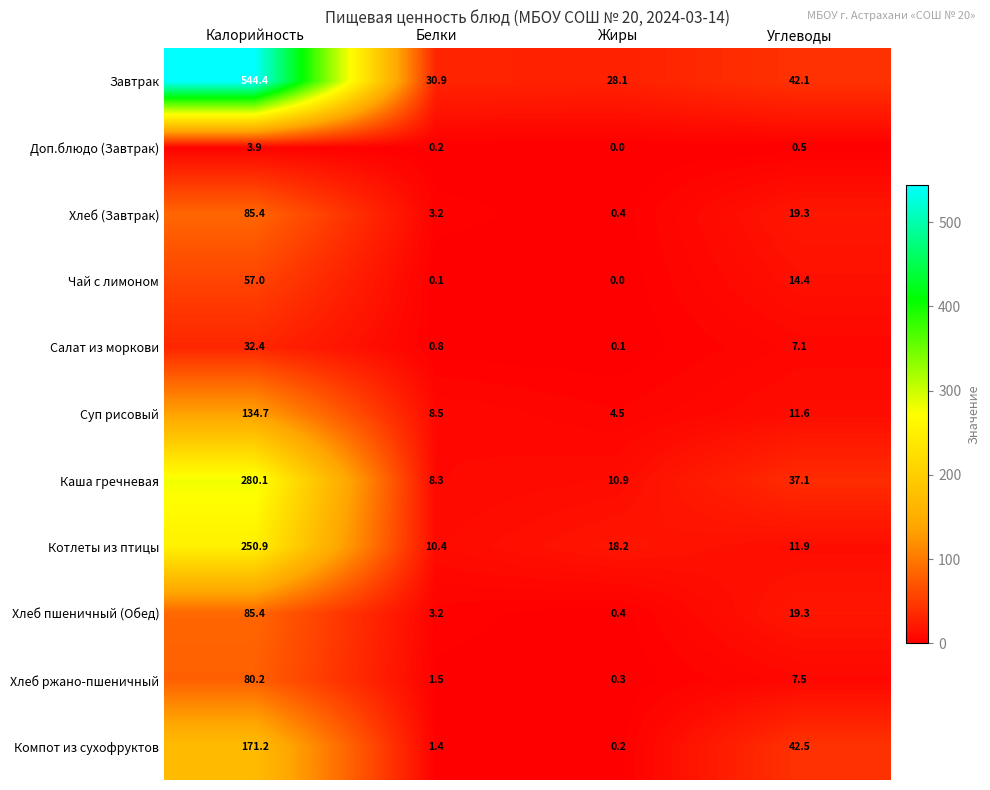

List the labels in order of Каша гречневая value, smallest first.

Белки, Жиры, Углеводы, Калорийность